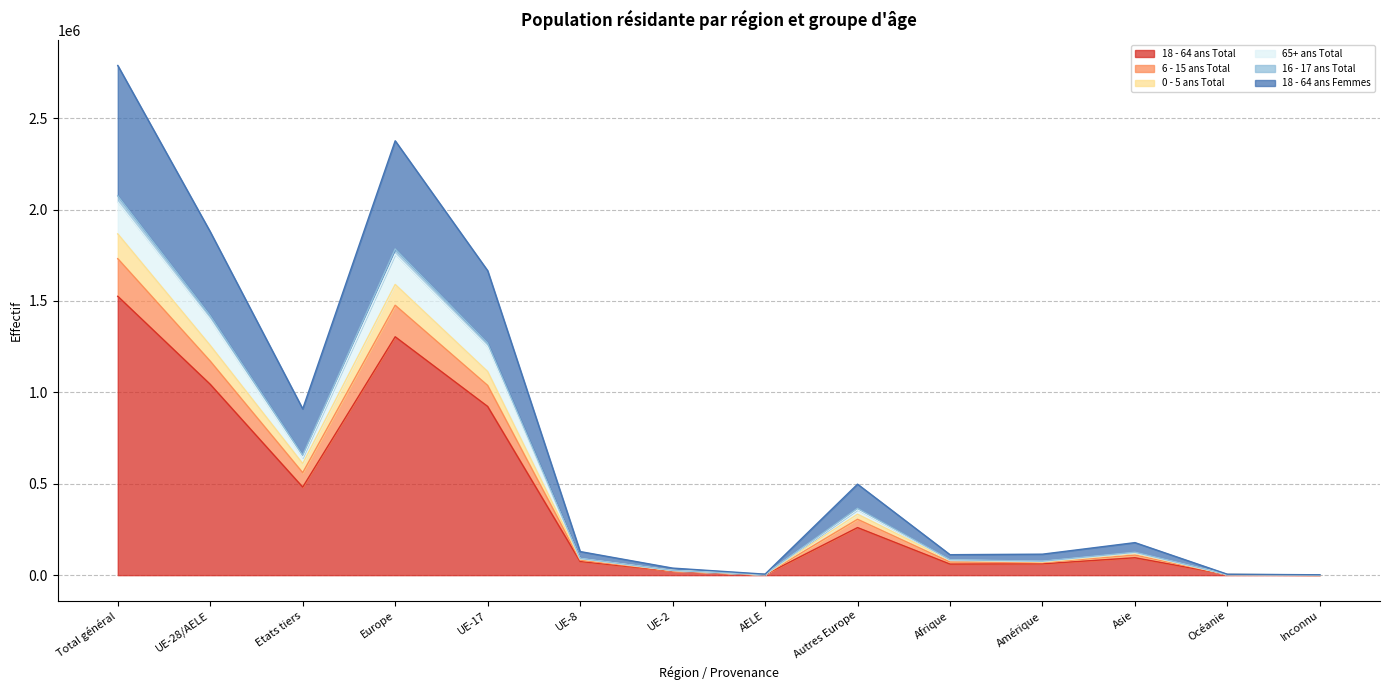

What is the label of the 9th point from the left?

Autres Europe